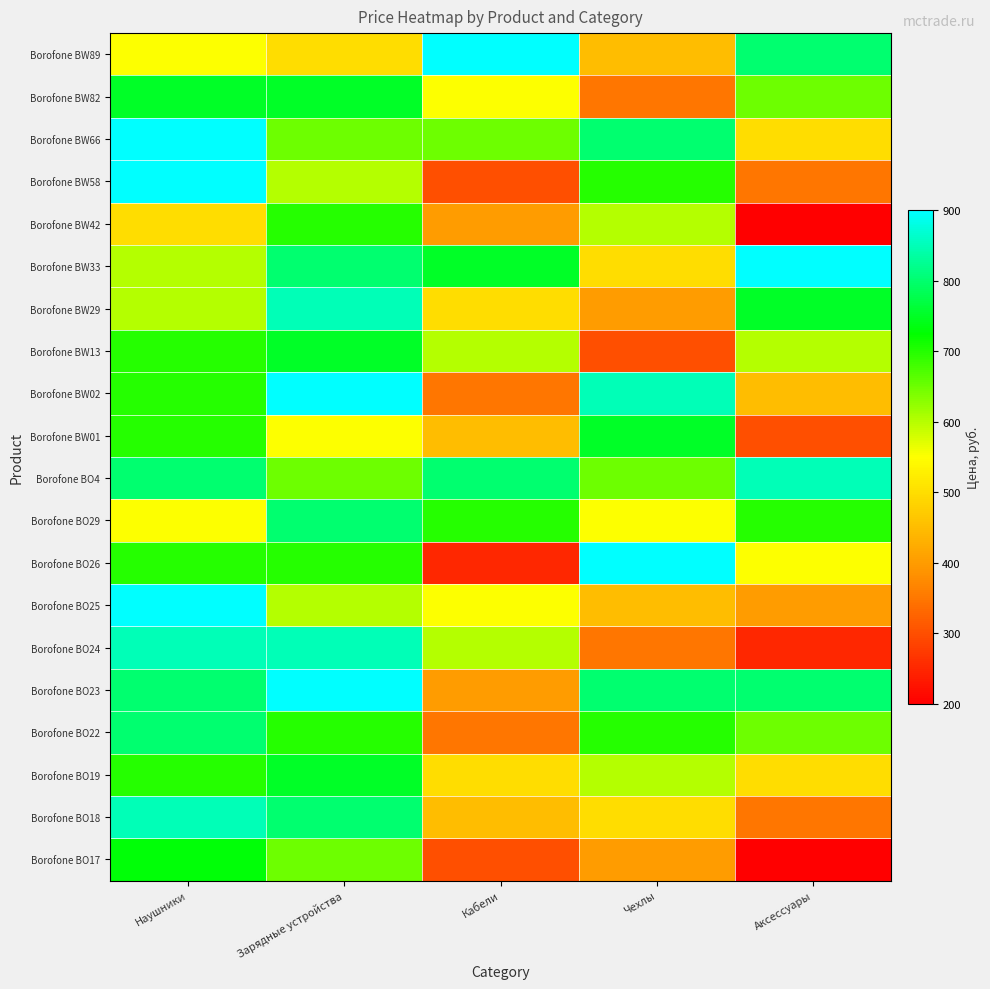

Which label corresponds to the largest value in the chart?

Зарядные устройства